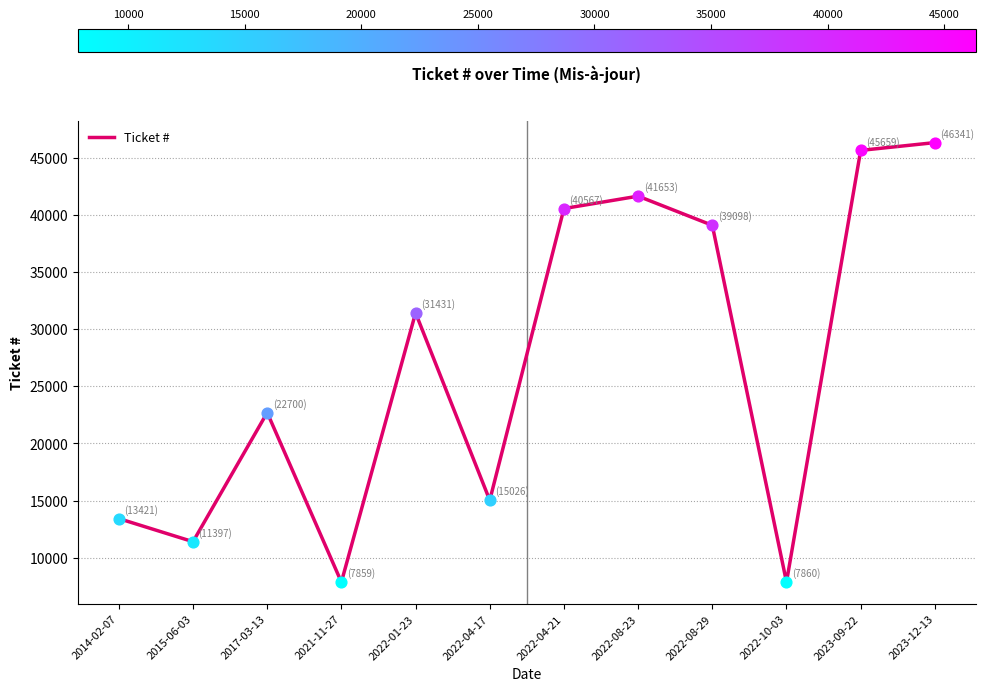

Which has a higher value, 2022-10-03 or 2017-03-13?

2017-03-13